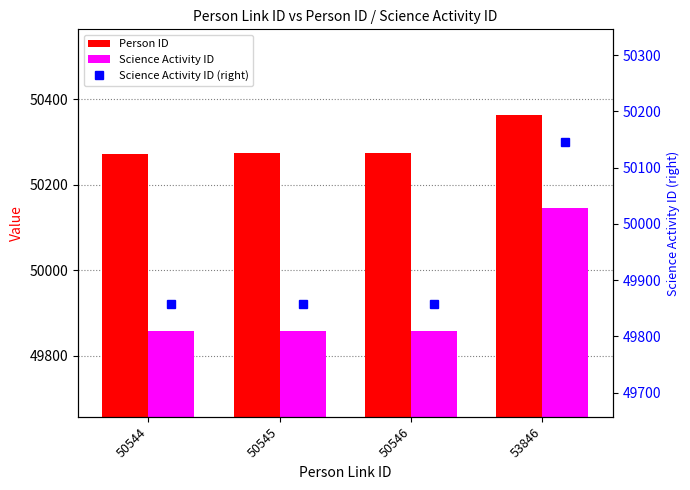

Is it true that Science Activity ID equals 20483 at 50546?

False